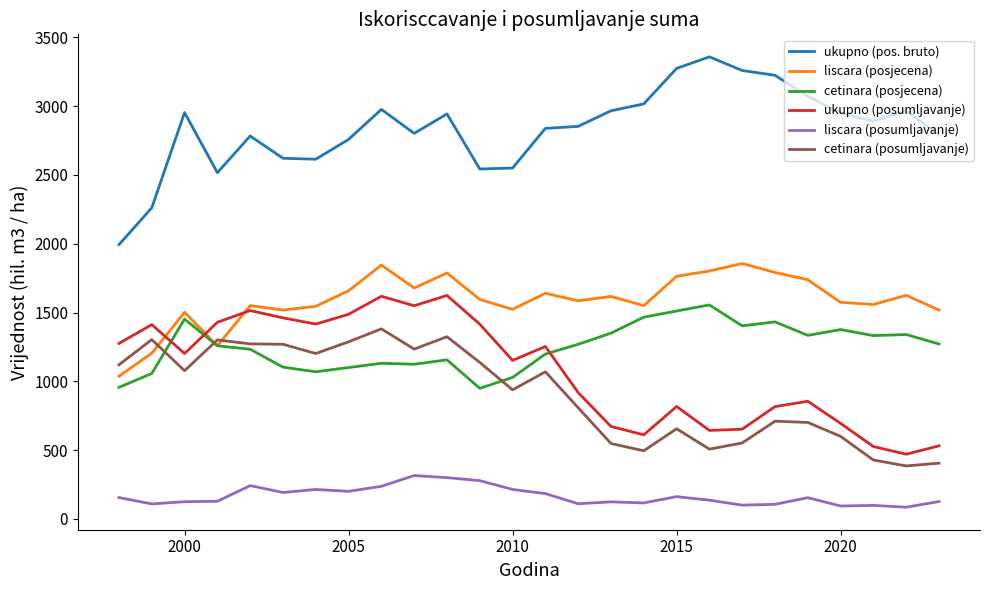

What is the minimum value for liscara (posumljavanje)?

85